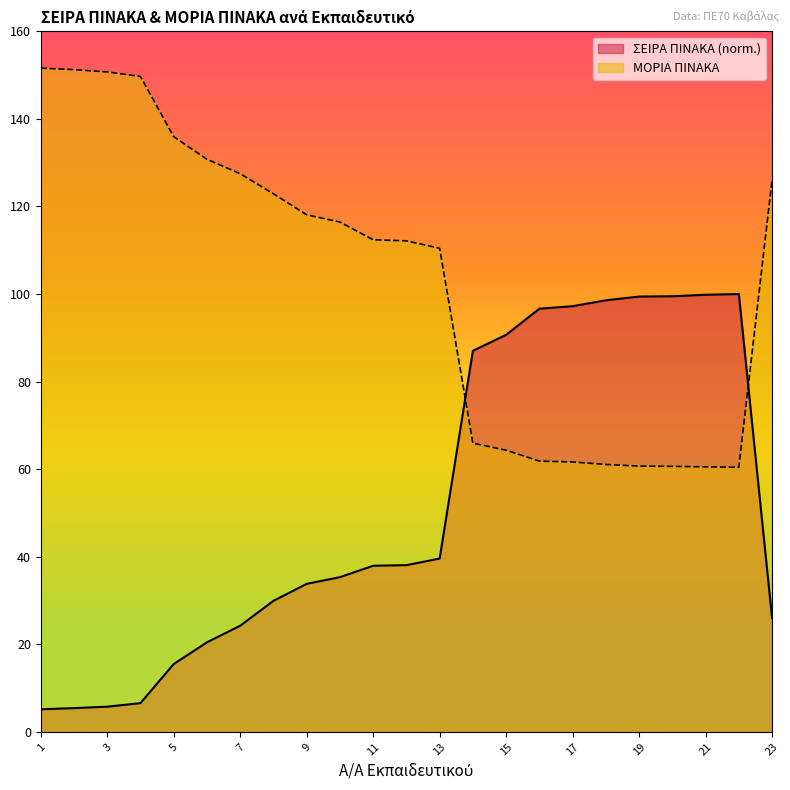

List the series in order of their peak value, lowest first.

ΣΕΙΡΑ ΠΙΝΑΚΑ (norm.), ΜΟΡΙΑ ΠΙΝΑΚΑ